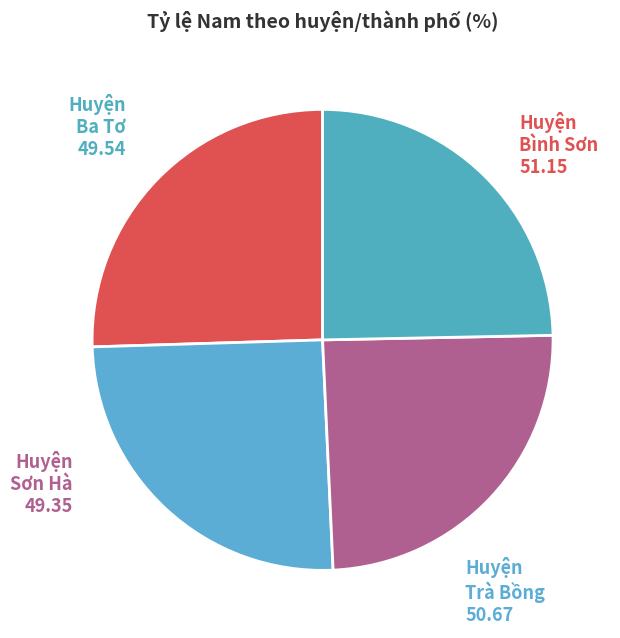

To the nearest percent, what is the difference between the largest and smallest slice percentages?

1%